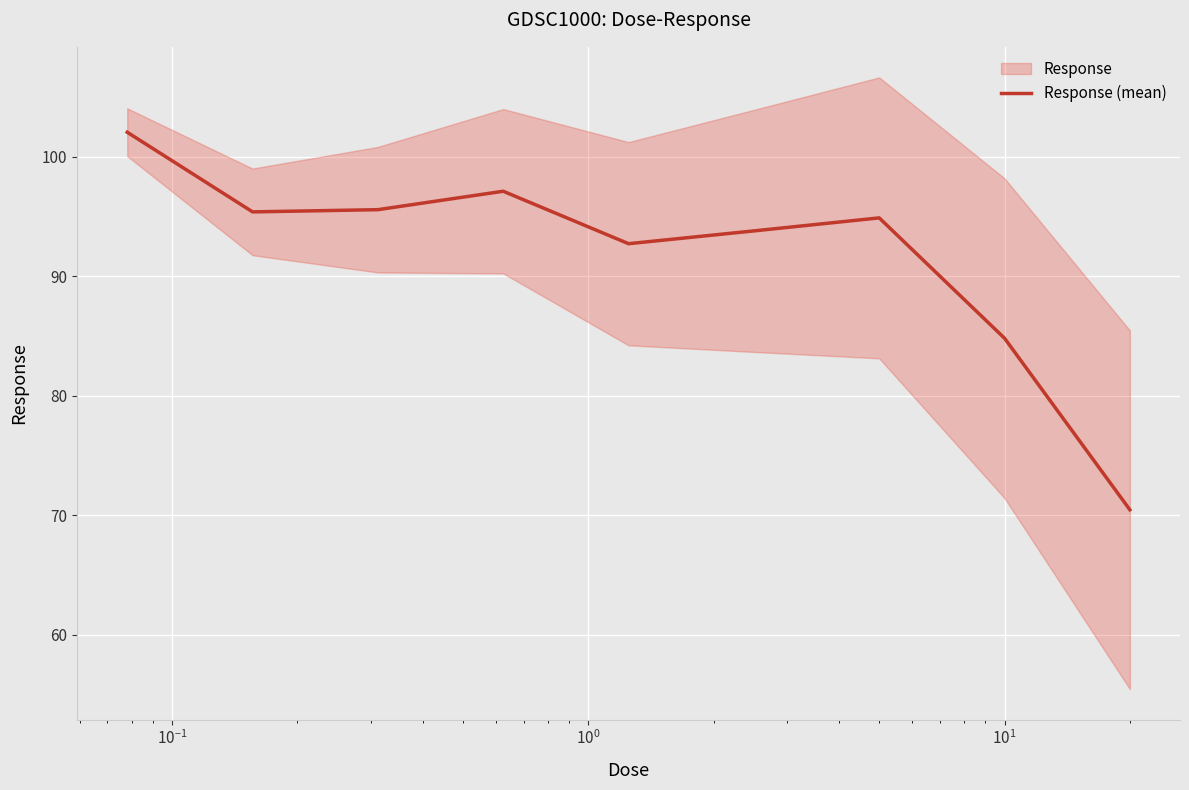

Reading left to right, list all the values displayed in this chart.

102.0	95.4	95.6	97.1	92.7	93.8	94.9	84.8	70.5